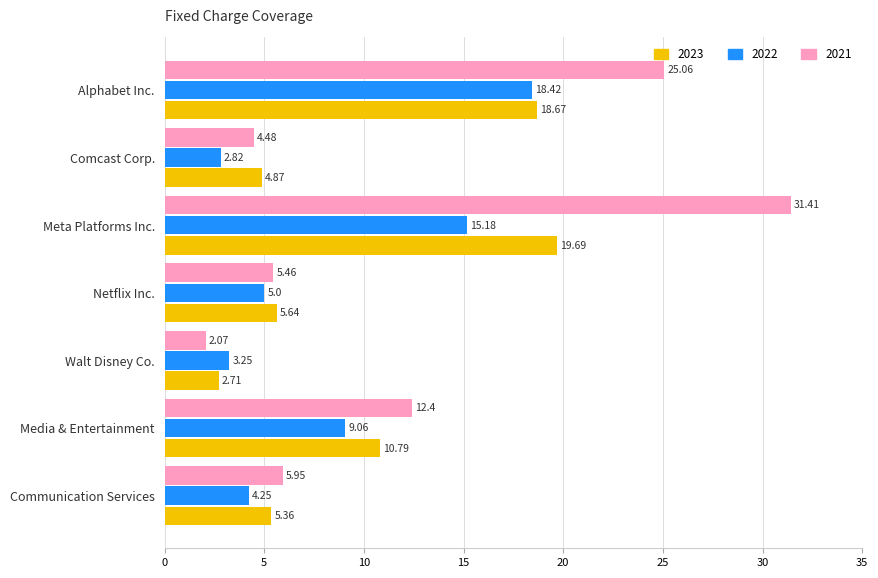

How many data points in 2021 are above 5?

5